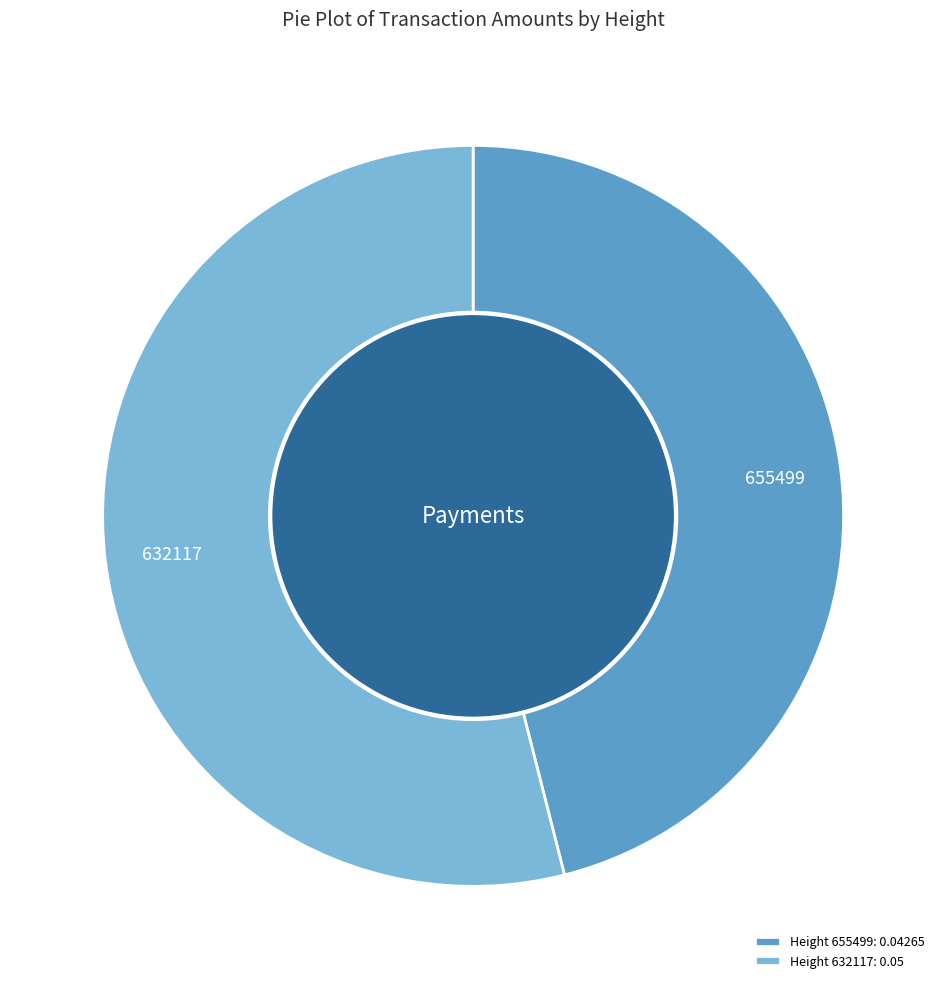

The Height 655499: 0.04265 slice represents 46% of the pie. True or false?

True